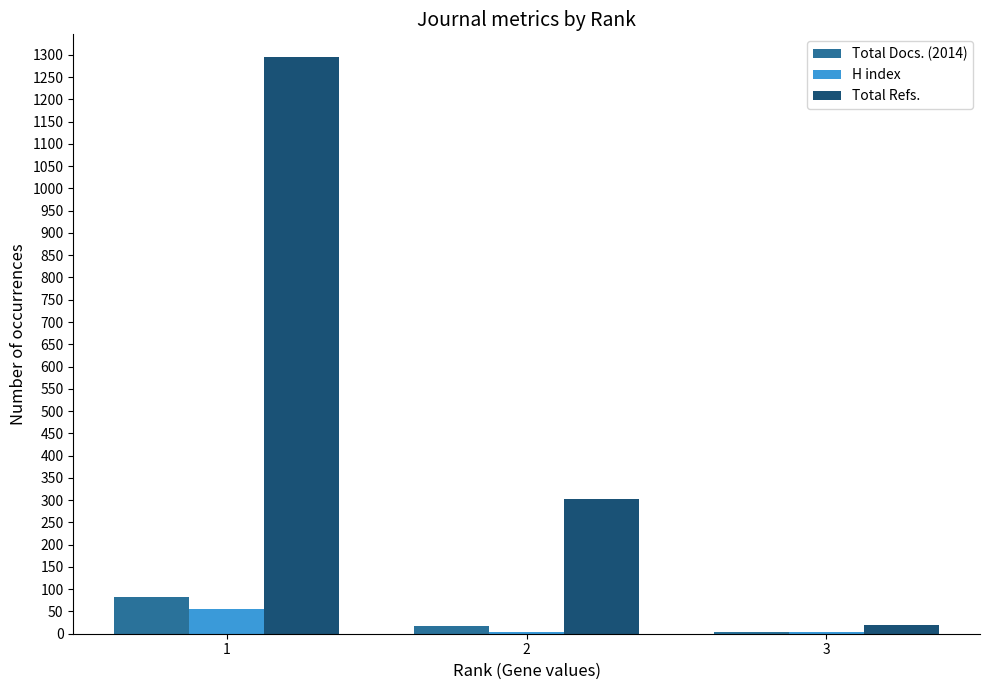

At which category is the sum across all series the highest?

1